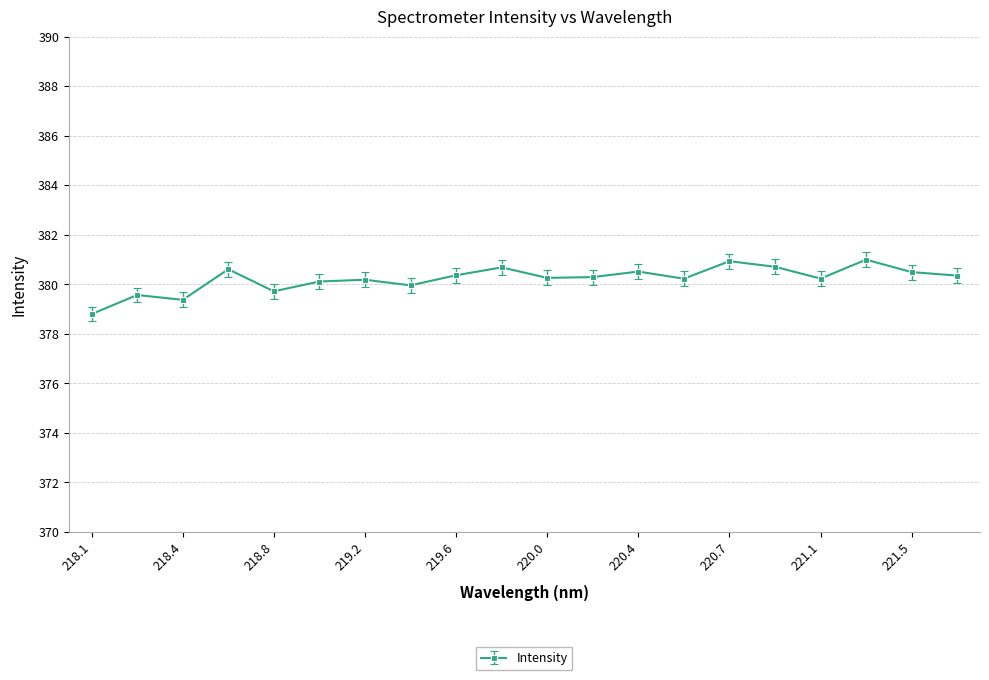

True or false: there are more than 2 points higher than both neighbors.

True